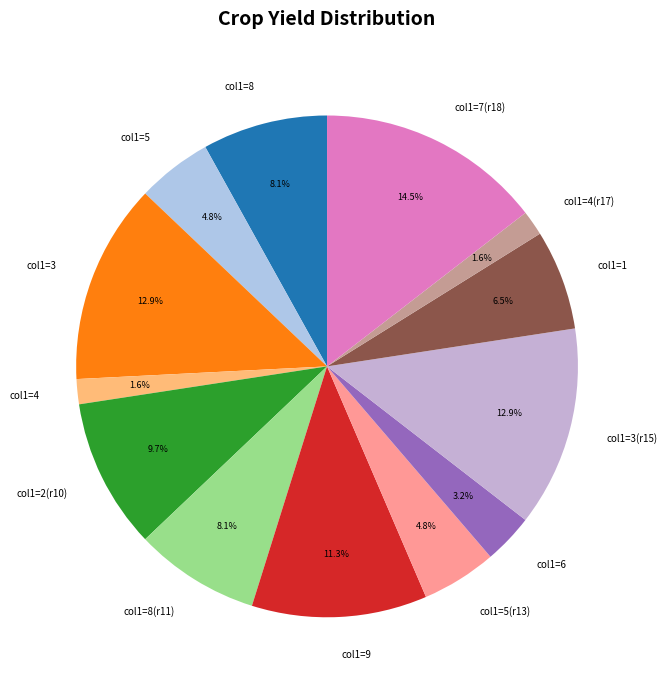

Which category has the biggest portion of the pie?

col1=7(r18)